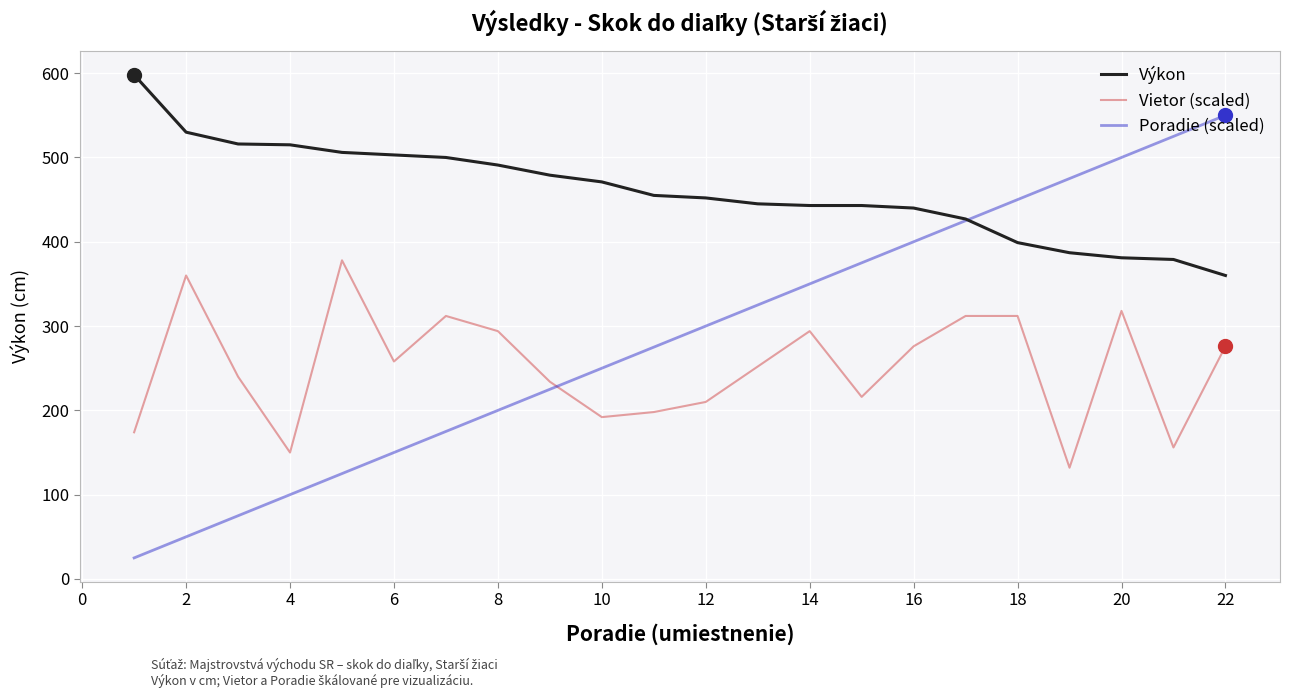

Rank the series by their maximum value, from highest to lowest.

Výkon, Poradie (scaled), Vietor (scaled)